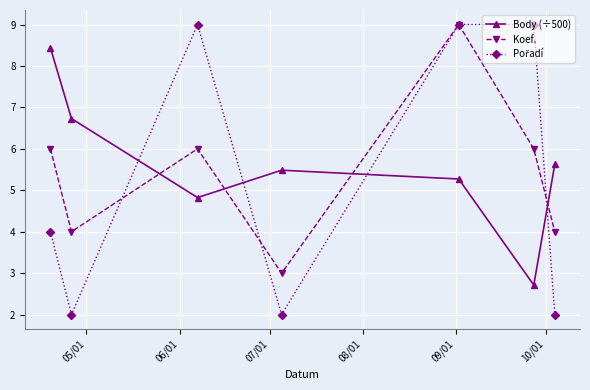

Which series ends up on top after the final intersection of Koef. and Body (÷500)?

Body (÷500)